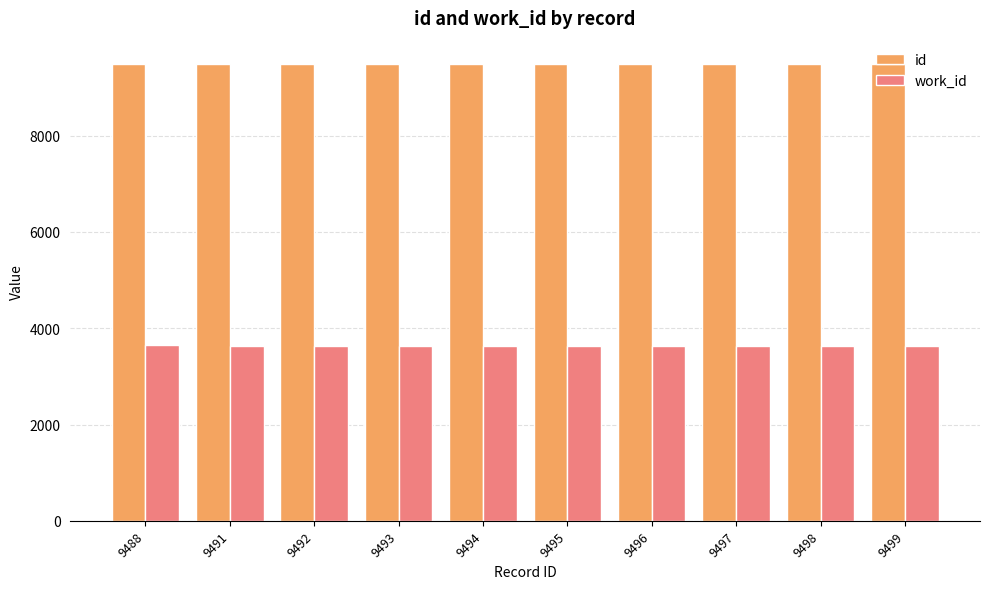

Rank the series by their average value, from lowest to highest.

work_id, id